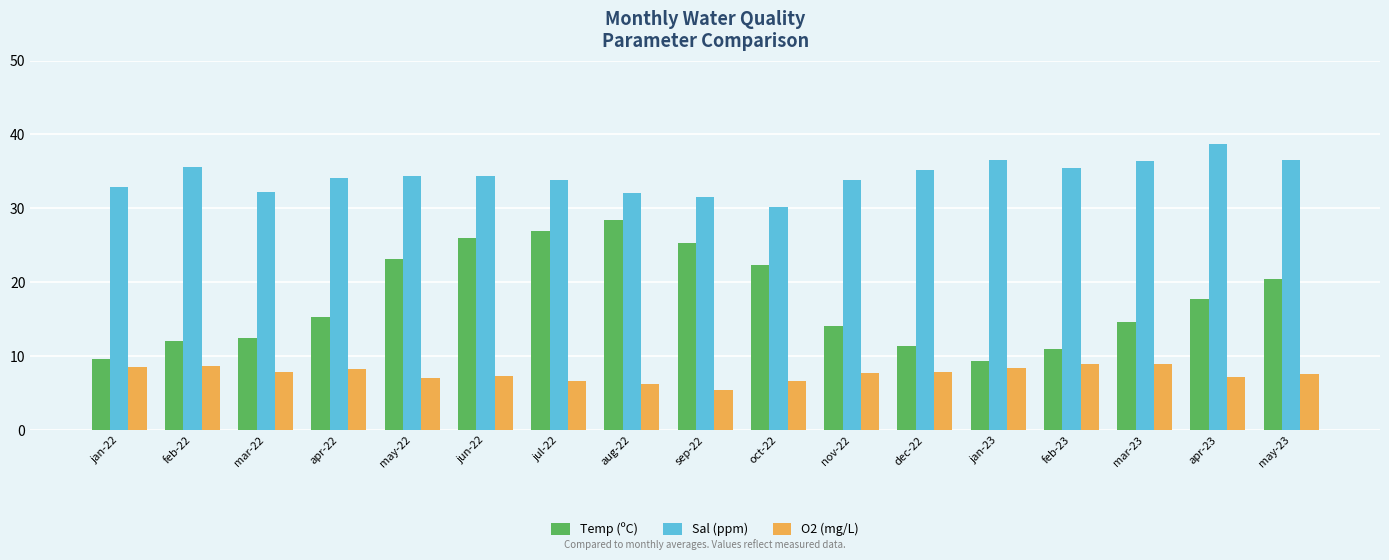

How many data points does each series have?

17